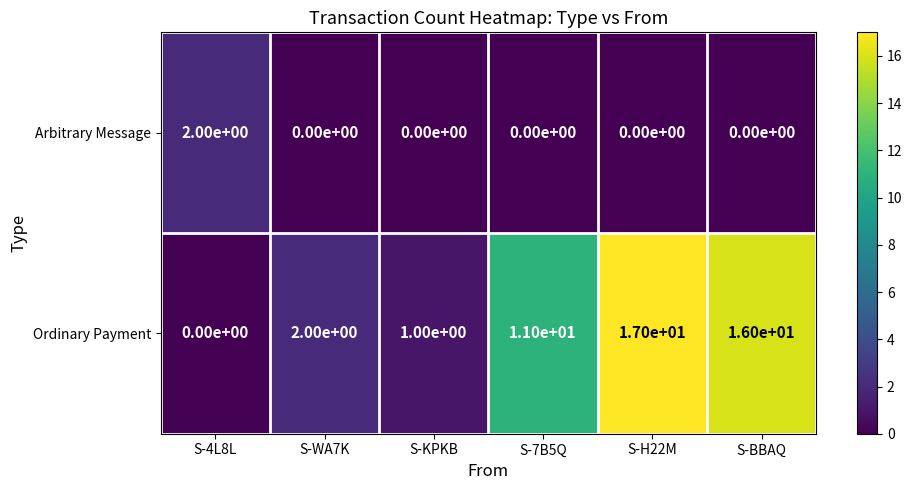

Which series has the largest range (max minus min)?

Ordinary Payment